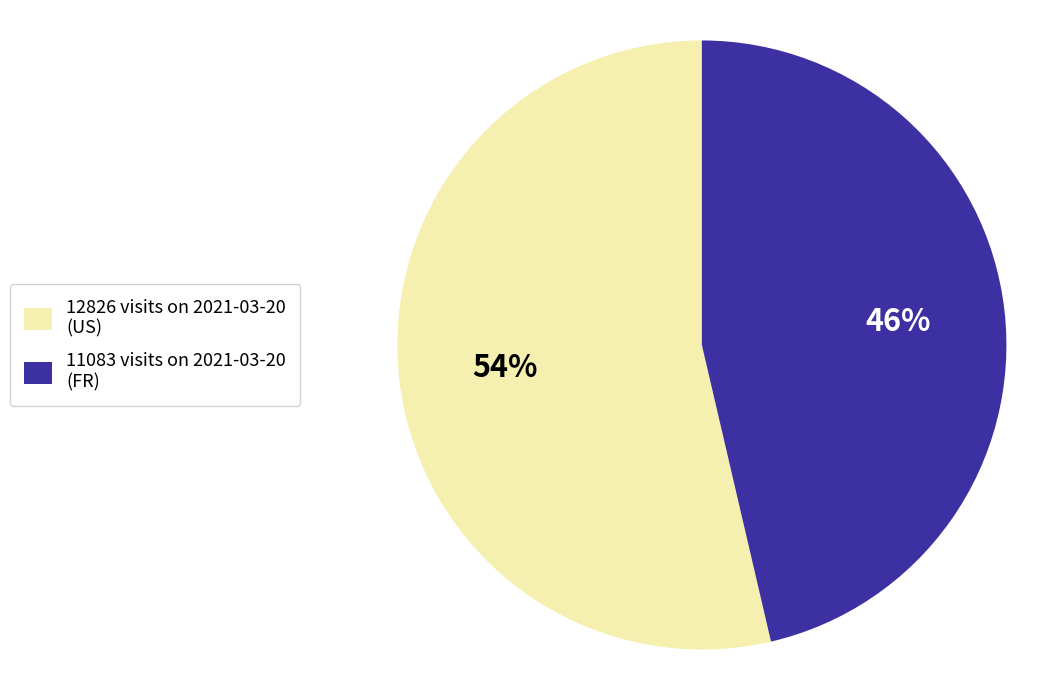

What is the ratio of the value at 11083 visits on 2021-03-20 (FR) to the value at 12826 visits on 2021-03-20 (US)?

0.9